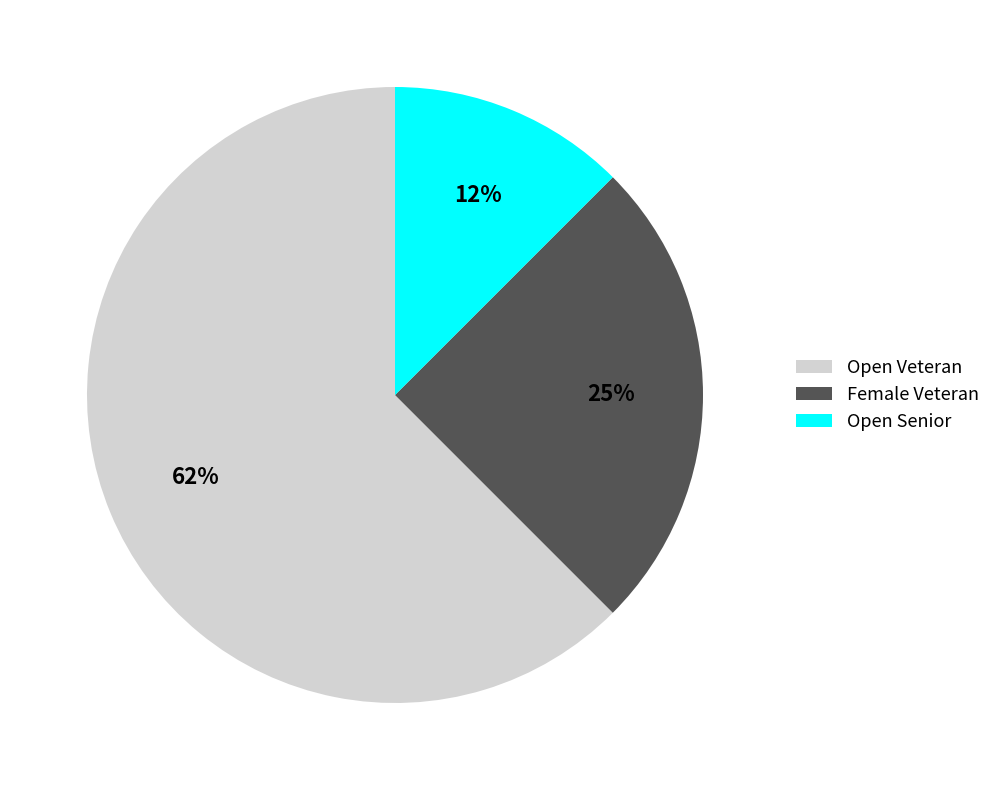

Does any single category account for the majority?

Yes